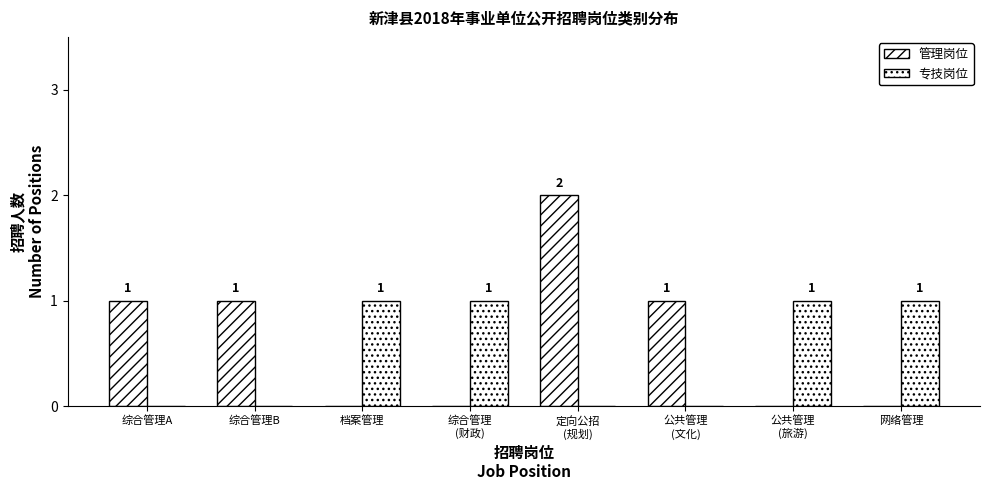

How many positive values does the 专技岗位 series have?

4